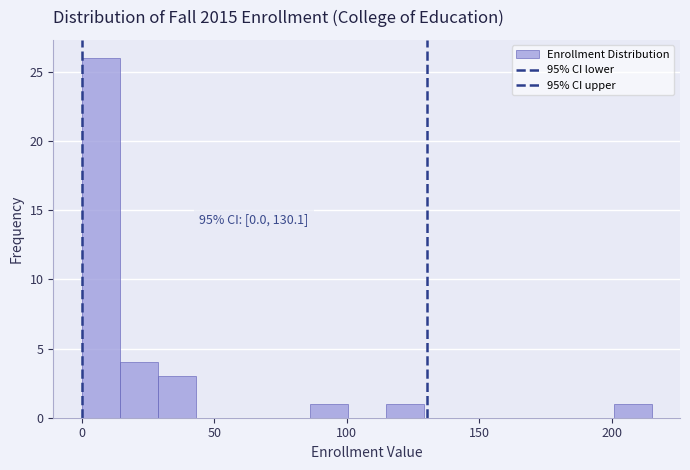

Read against the x-axis, roughly where is the centre of the tallest bar?

5